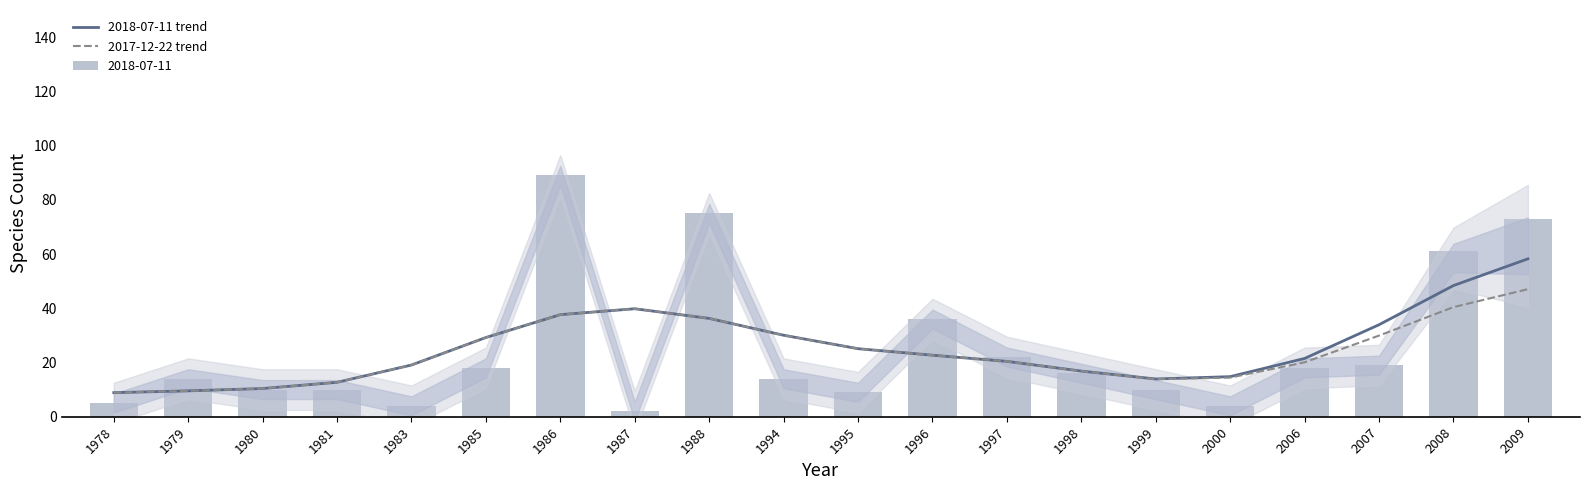

What is the smallest value displayed?

8.9